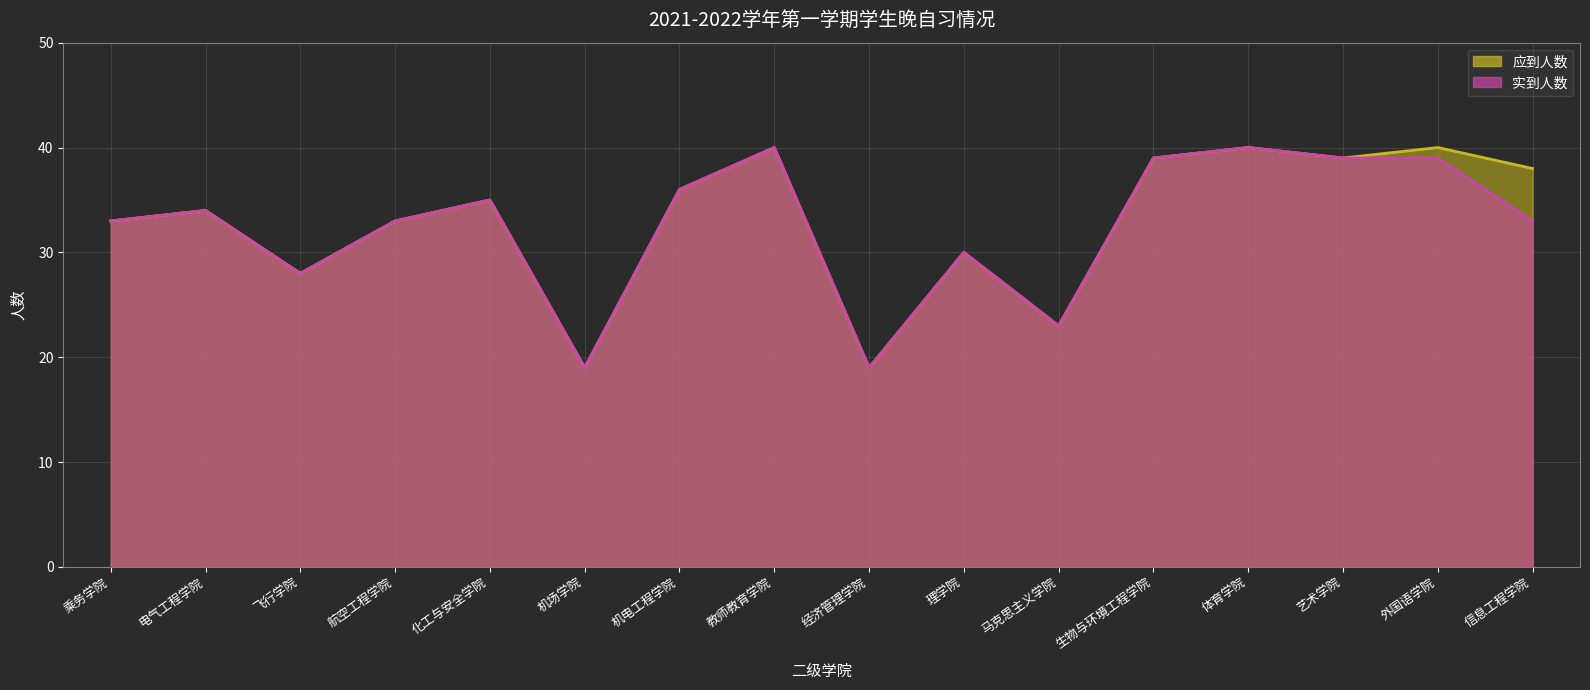

Count the number of categories in the chart.

16